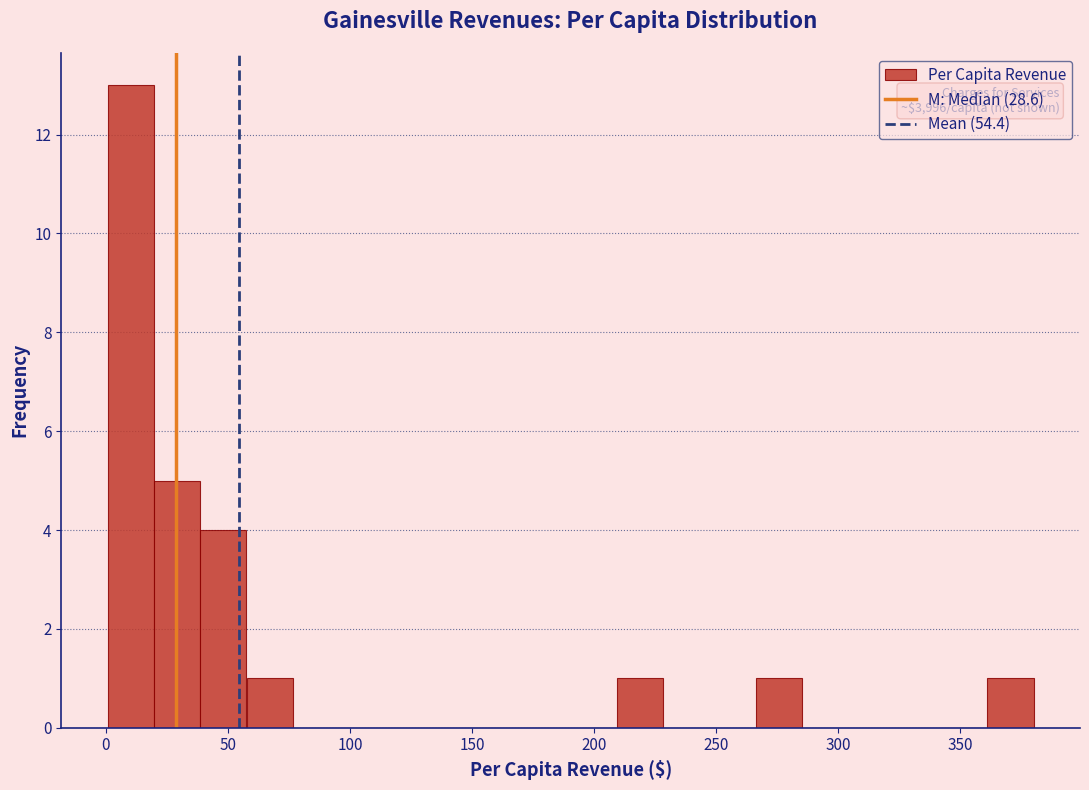

Around what value on the x-axis is the tallest bar? Give the approximate position of its centre, as read against the axis.

10